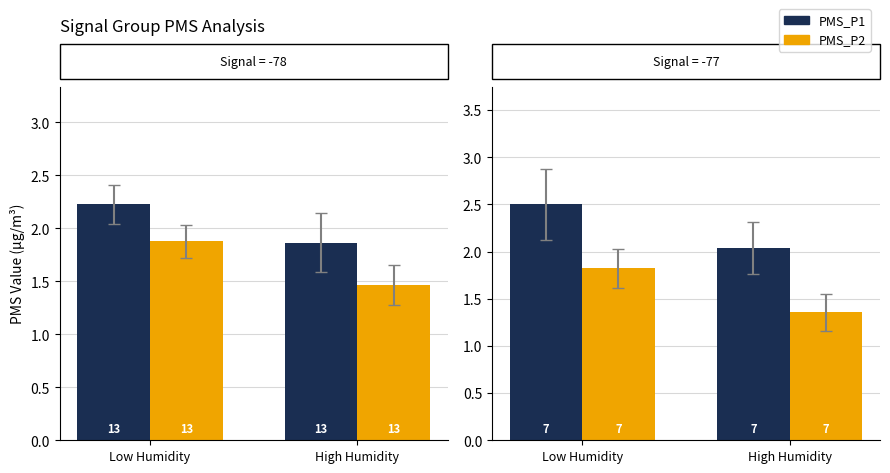

What is the highest value of the PMS_P2 series?

1.8